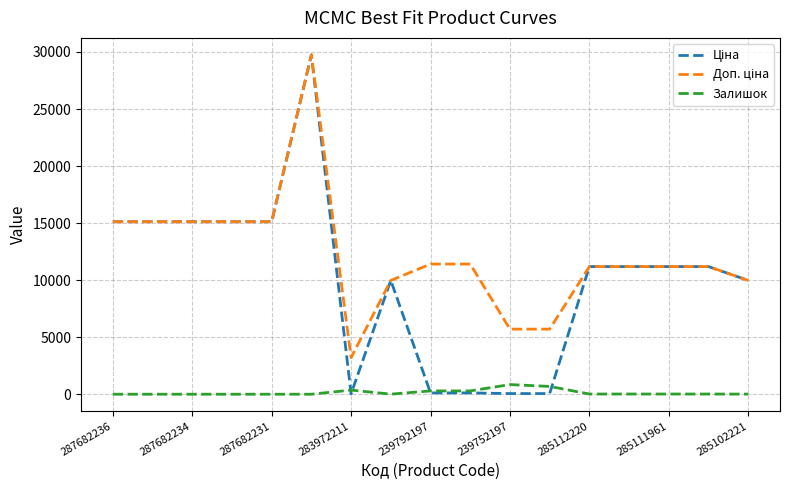

How many interior local valleys does the Ціна series have?

1